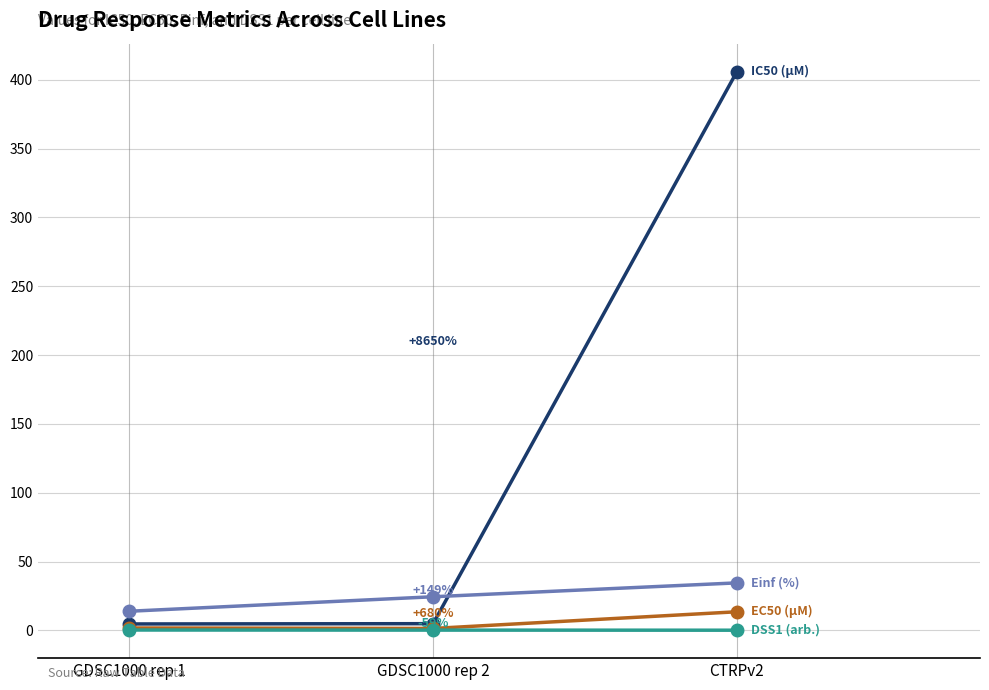

At which category is the sum across all series the highest?

CTRPv2